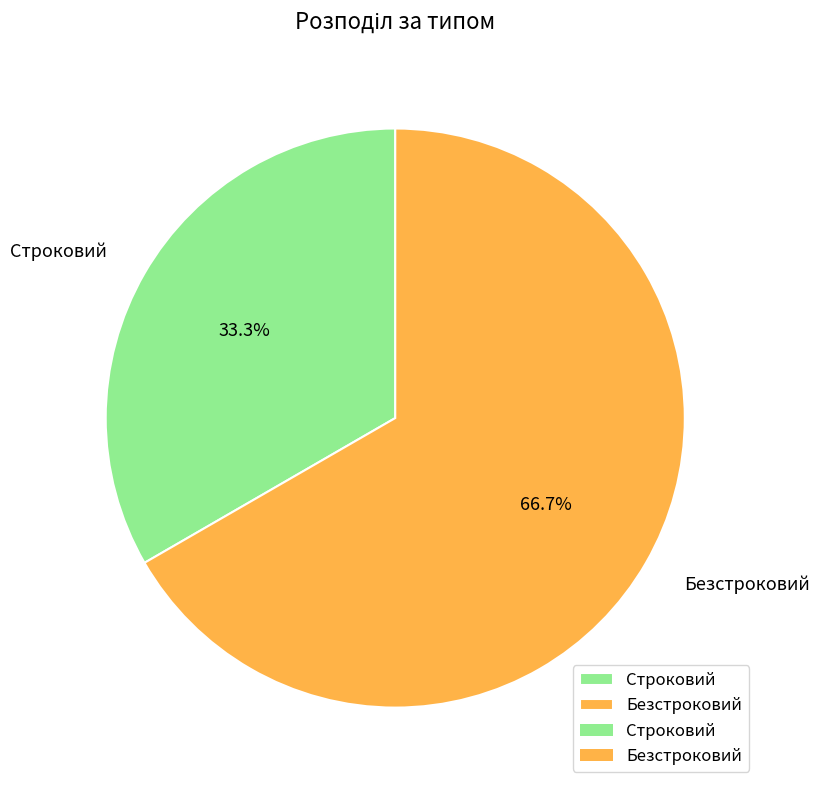

Is Безстроковий the majority of the pie?

Yes